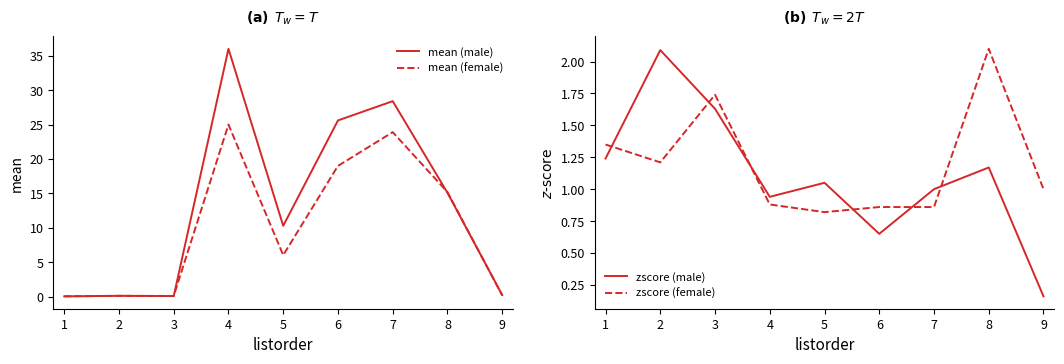

Does the chart display data point markers on the line(s)?

No